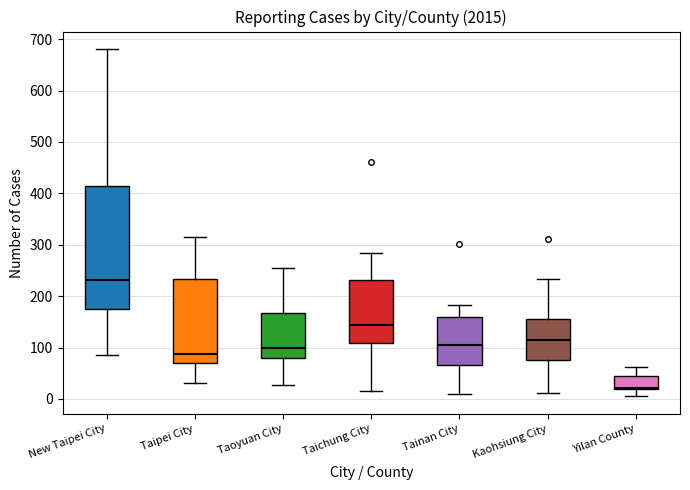

Reading left to right, transcribe this box plot: for each box, give where its median line is, the range the box spans, and where its two whiskers end, as read against the y-axis. The values are not printed on the chart, so give them approximately, as read against the axis.

New Taipei City: median 230, box 180 to 410, whiskers 90 to 680
Taipei City: median 90, box 70 to 230, whiskers 30 to 320
Taoyuan City: median 100, box 80 to 170, whiskers 30 to 250
Taichung City: median 140, box 110 to 230, whiskers 20 to 280
Tainan City: median 110, box 70 to 160, whiskers 10 to 180
Kaohsiung City: median 110, box 80 to 160, whiskers 10 to 230
Yilan County: median 20, box 20 to 40, whiskers 10 to 60